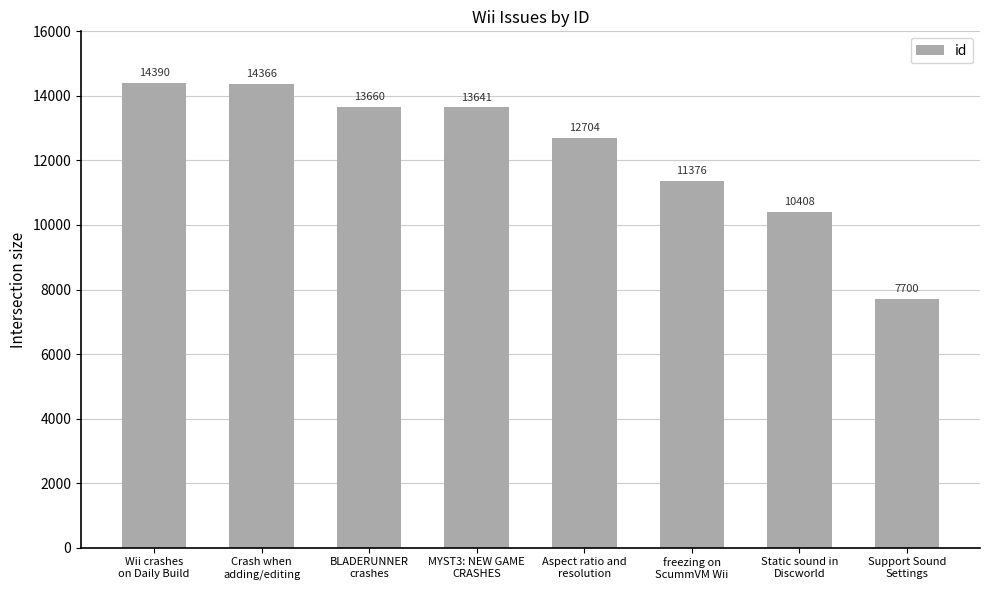

What is the change in value from Wii crashes
on Daily Build to MYST3: NEW GAME
CRASHES?

-749